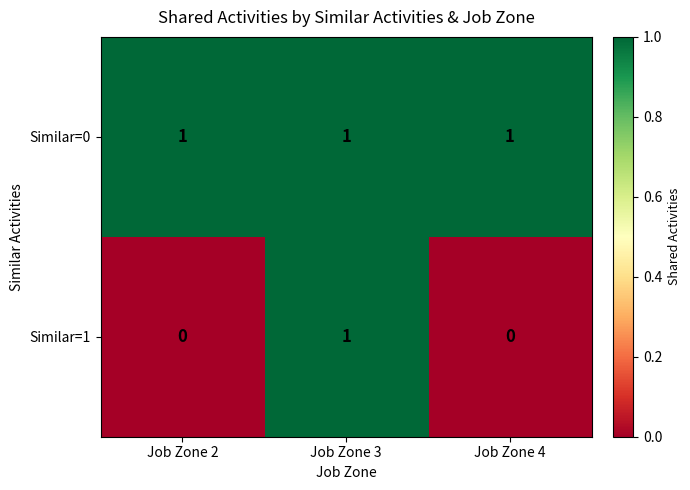

At Job Zone 4, list the series in order from smallest to largest.

Similar=1, Similar=0